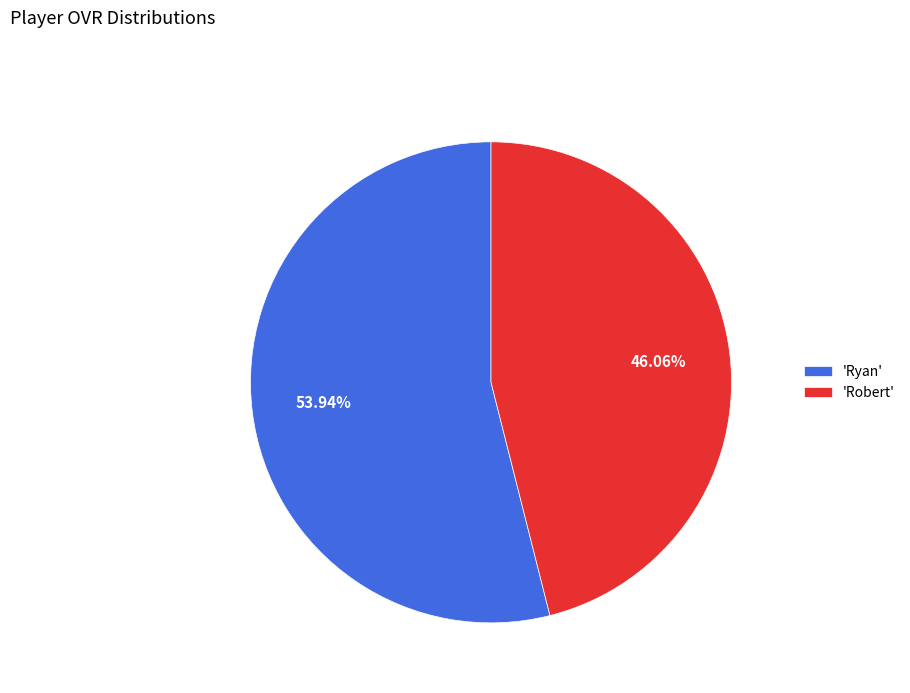

Approximately how many times larger is the value at 'Ryan' compared to 'Robert'?

1.2